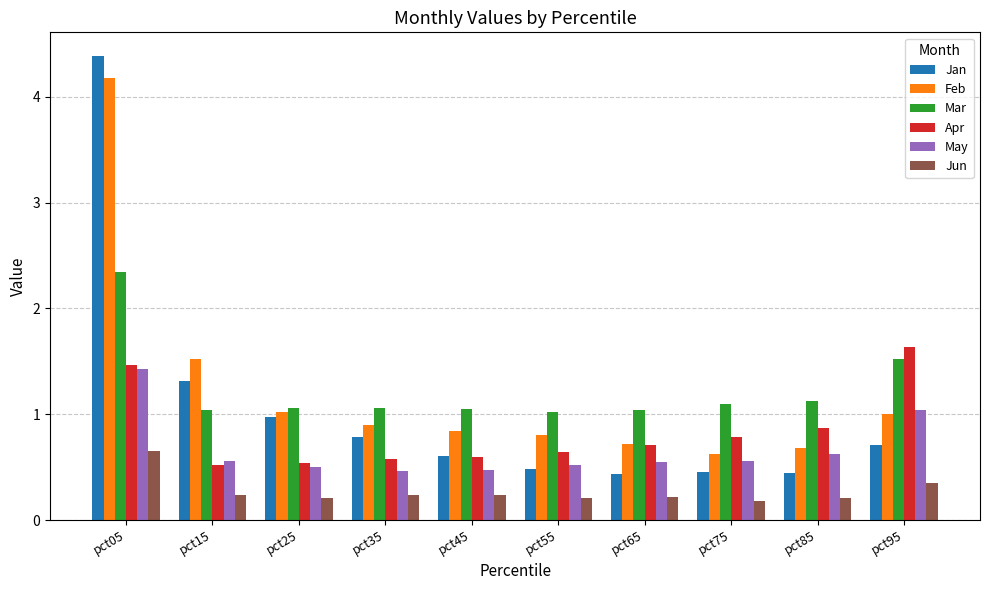

How many distinct data groups are displayed?

6